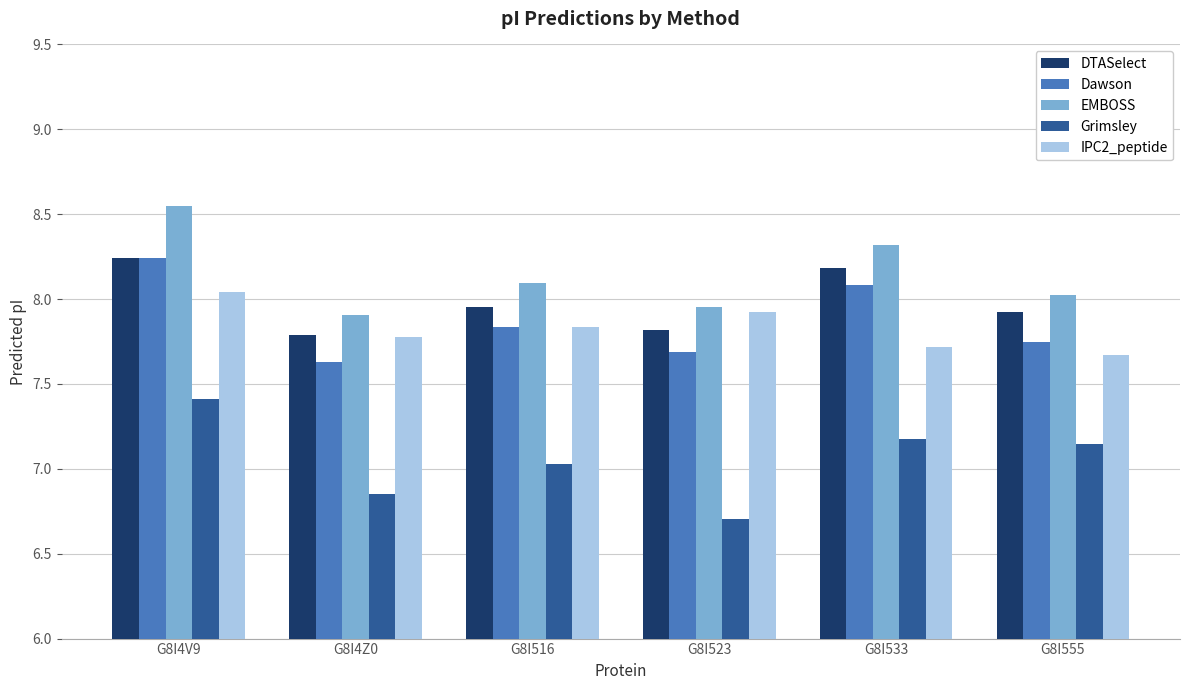

What are all the series names shown in the legend?

DTASelect, Dawson, EMBOSS, Grimsley, IPC2_peptide